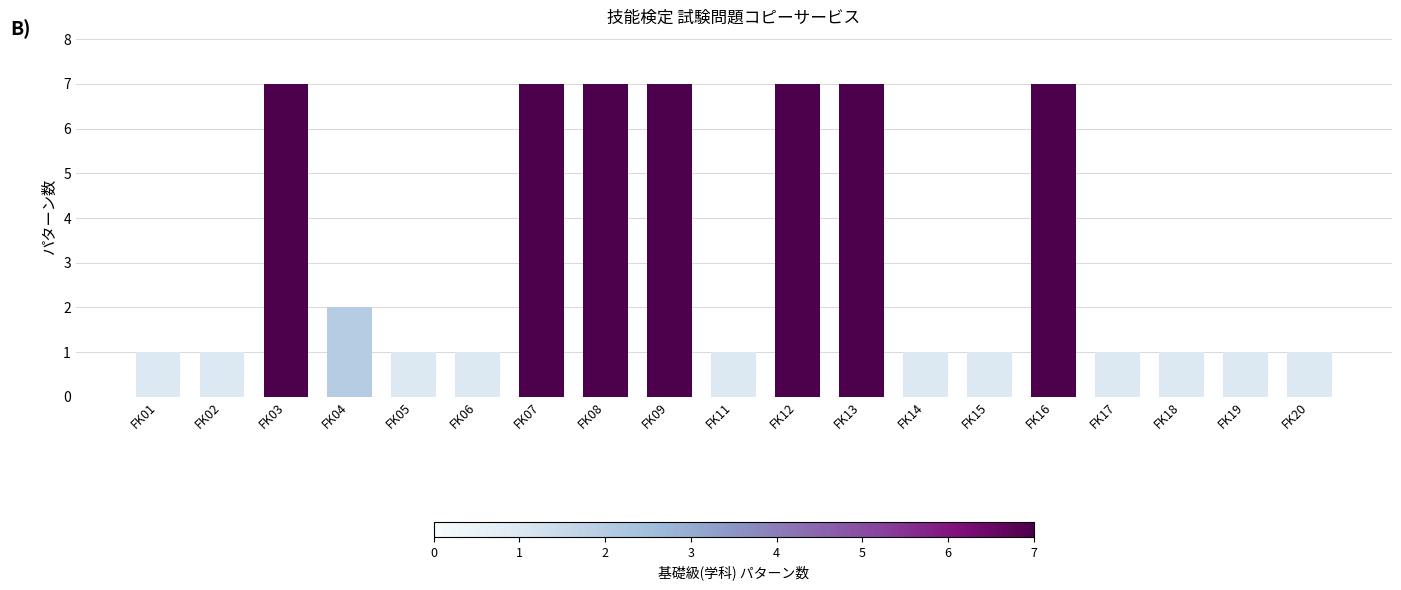

What is the maximum value shown in the chart?

7